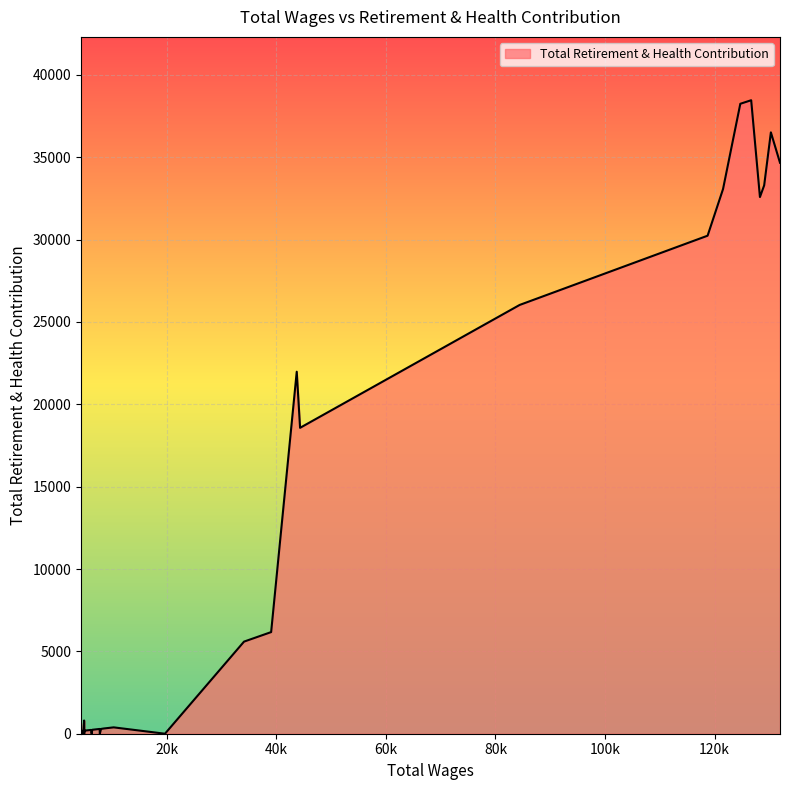

What is the maximum value shown in the chart?

38460